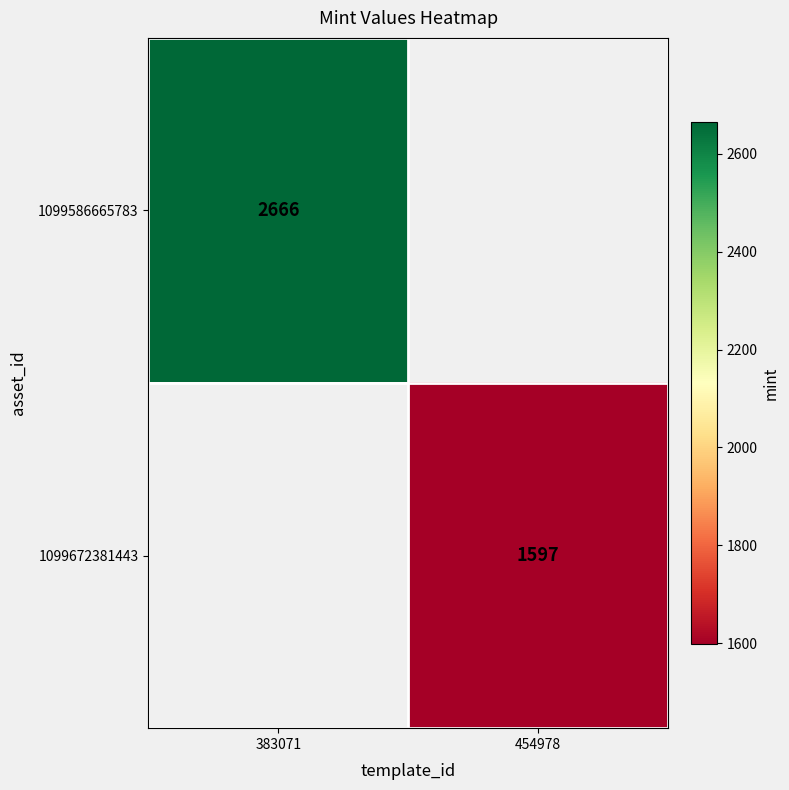

True or false: 1099586665783 has a value of 3531 at 383071.

False